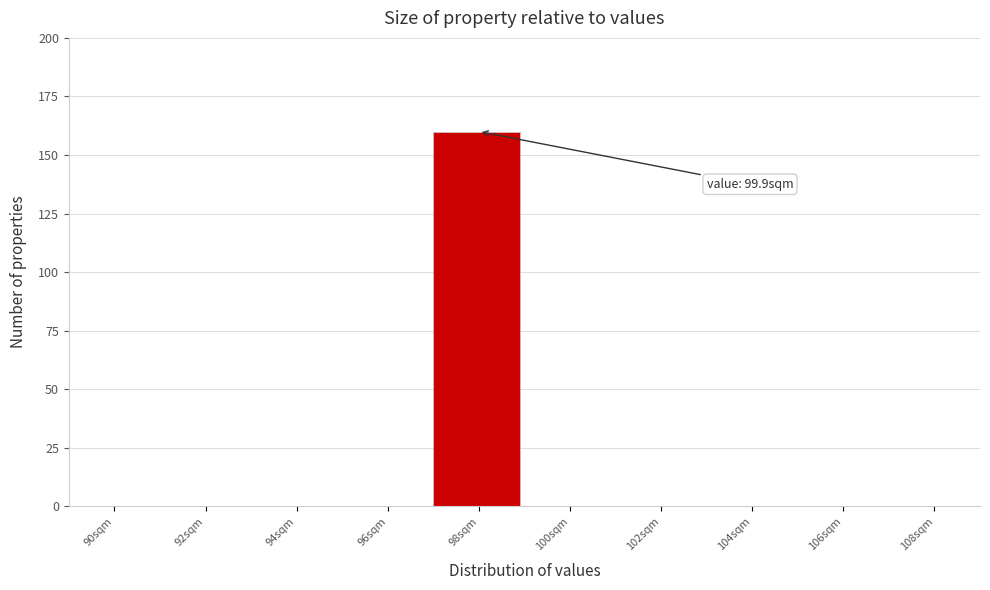

Reading left to right, transcribe all the data shown in this chart.

90sqm=0	92sqm=0	94sqm=0	96sqm=0	98sqm=160	100sqm=0	102sqm=0	104sqm=0	106sqm=0	108sqm=0